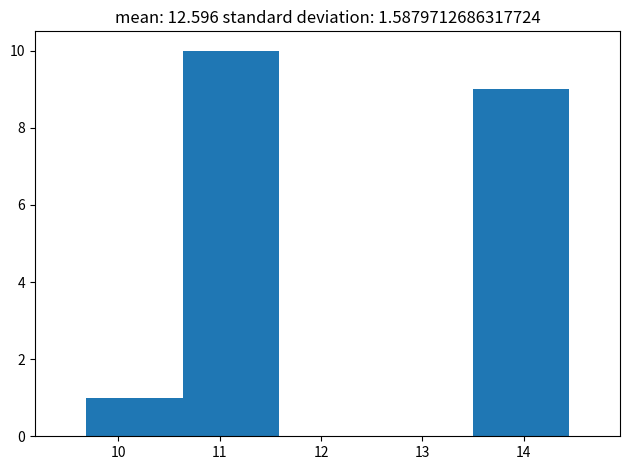

Reading left to right, transcribe this chart: for each bar, give the range it covers on the x-axis and its height. Neither the bar edges nor the heights are printed on the chart, so give them approximately, as read against the axes.

9.7 to 10.6: 1
10.6 to 11.6: 10
11.6 to 12.5: 0
12.5 to 13.5: 0
13.5 to 14.5: 9